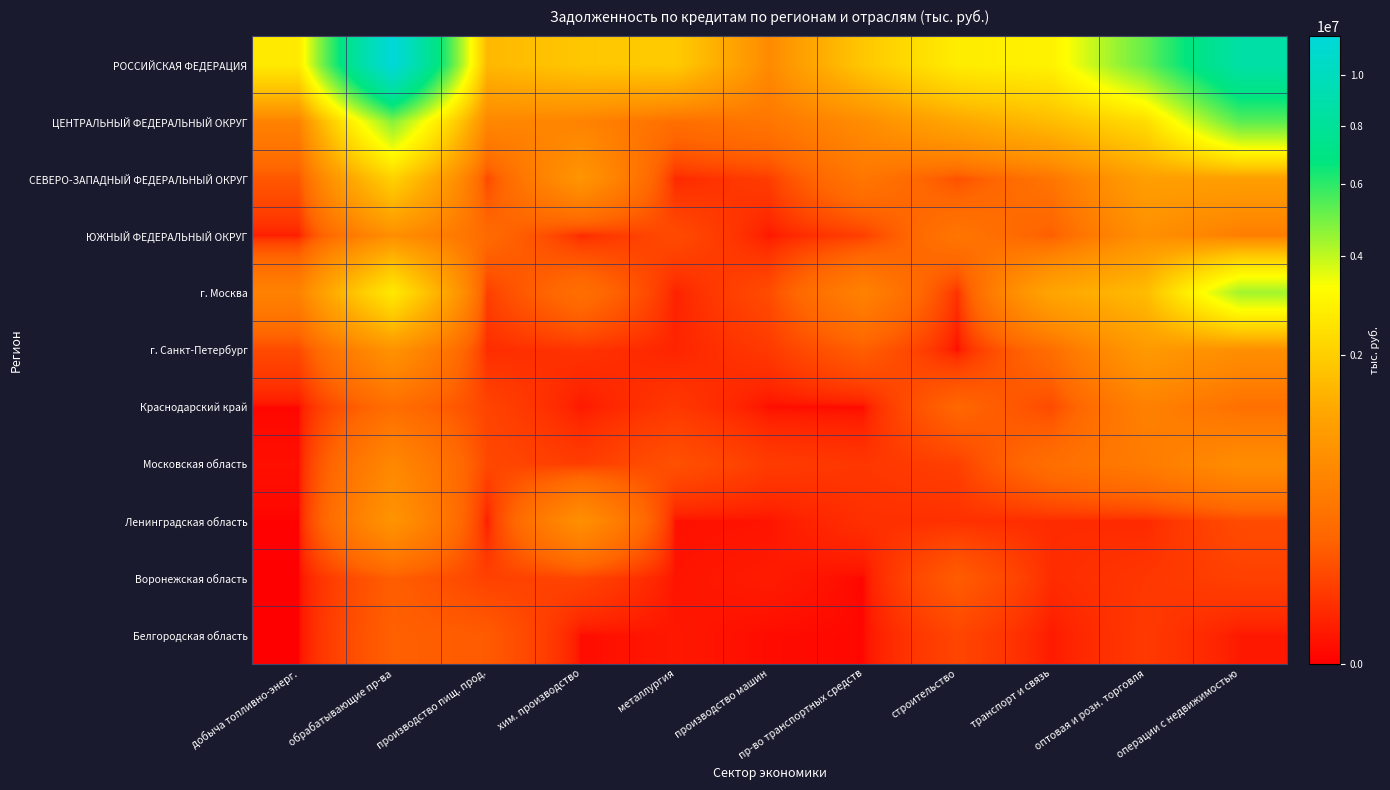

List the series in order of their peak value, highest first.

РОССИЙСКАЯ ФЕДЕРАЦИЯ, ЦЕНТРАЛЬНЫЙ ФЕДЕРАЛЬНЫЙ ОКРУГ, г. Москва, СЕВЕРО-ЗАПАДНЫЙ ФЕДЕРАЛЬНЫЙ ОКРУГ, г. Санкт-Петербург, Ленинградская область, ЮЖНЫЙ ФЕДЕРАЛЬНЫЙ ОКРУГ, Московская область, Краснодарский край, Белгородская область, Воронежская область